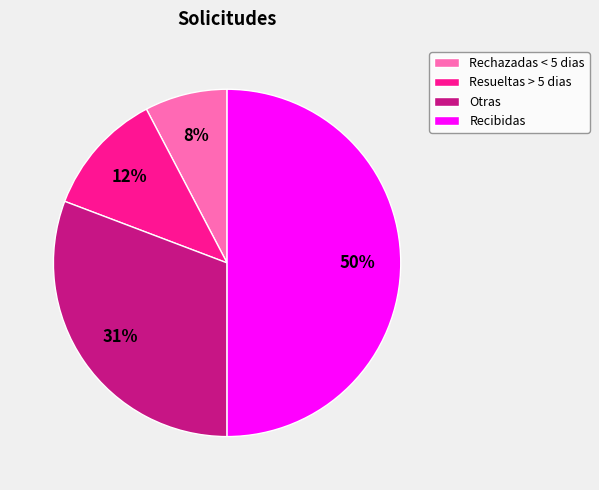

To the nearest percent, what is the average slice percentage?

25%